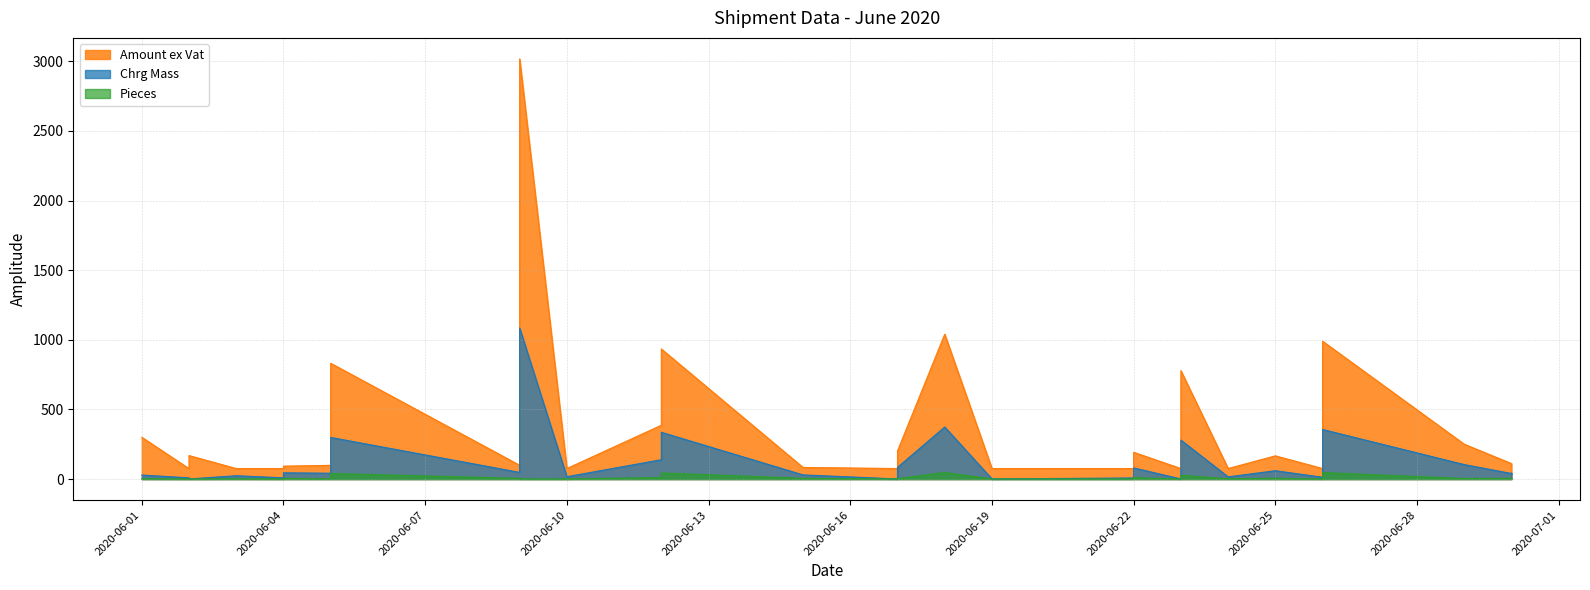

Is the value of Amount ex Vat at 21 greater than the value of Pieces at 3?

Yes